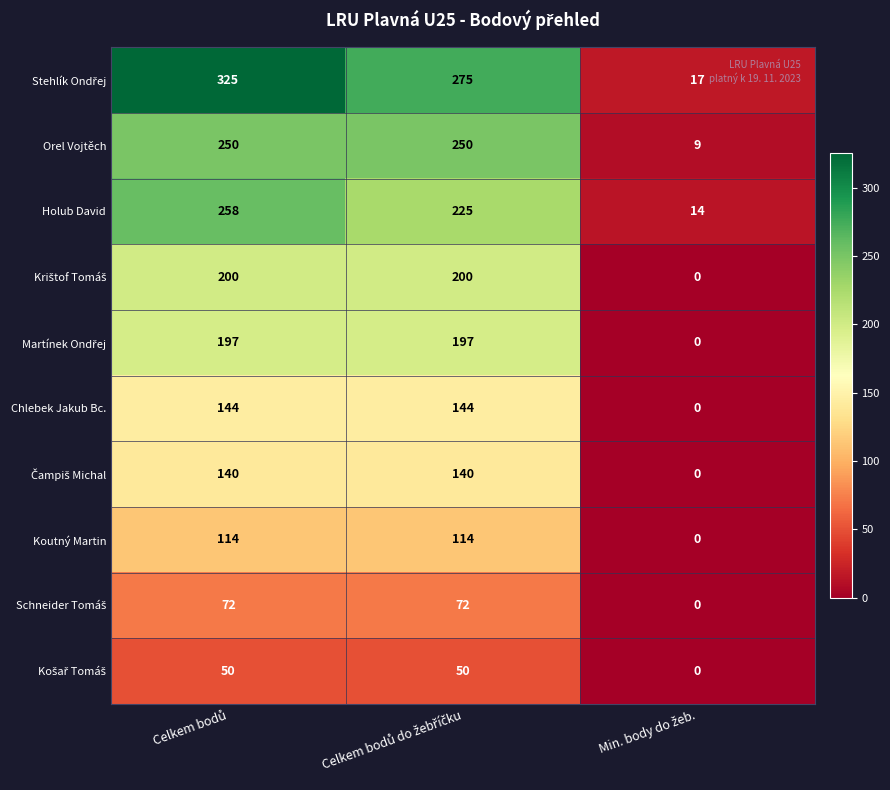

What is the difference between the maximum and minimum values in the Chlebek Jakub Bc. series?

144